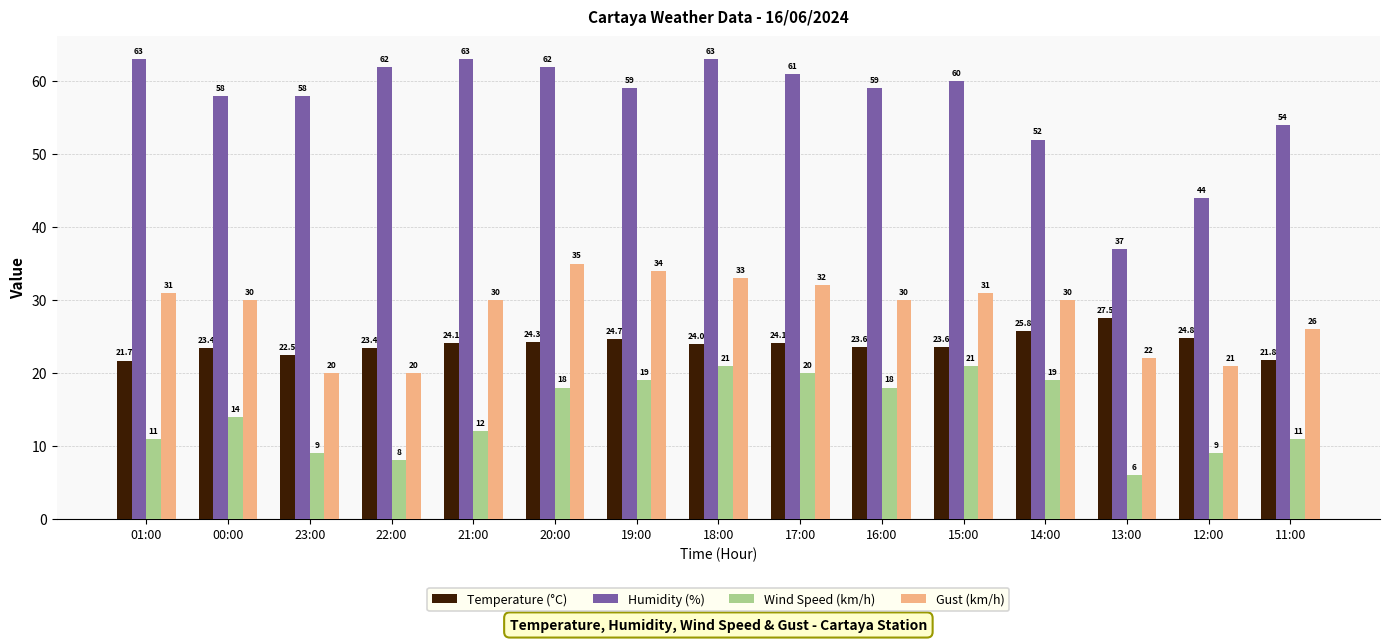

The Wind Speed (km/h) series shows 12.0 at 21:00. True or false?

True